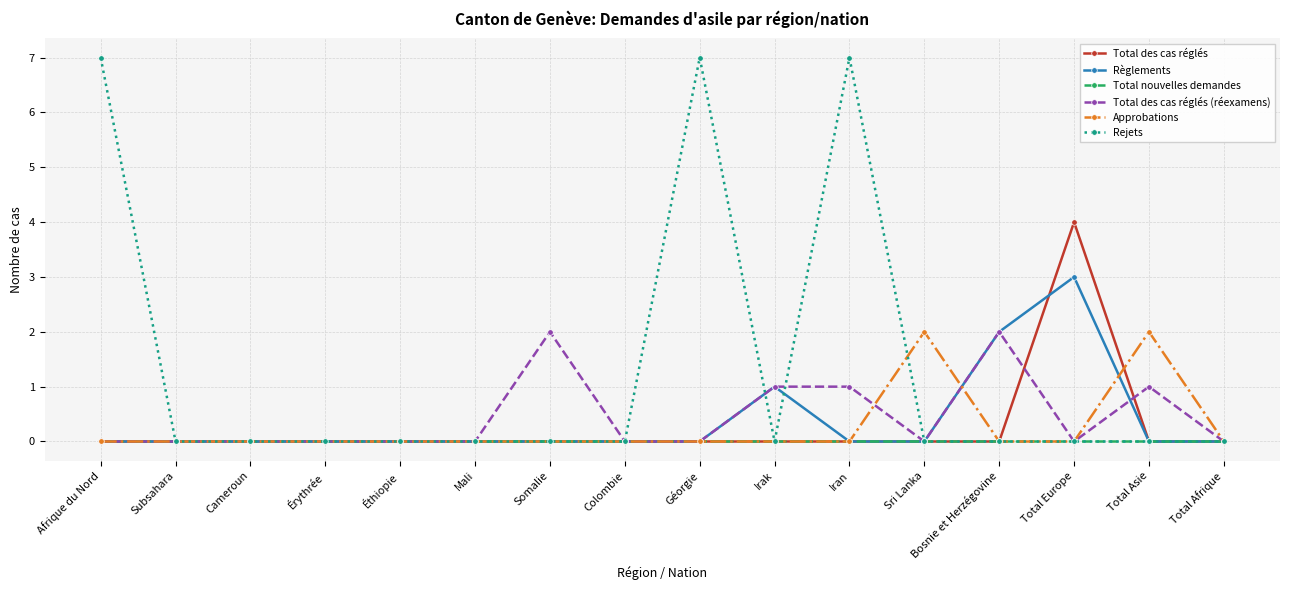

Between Éthiopie and Somalie, which series saw the biggest shift?

Total des cas réglés (réexamens)